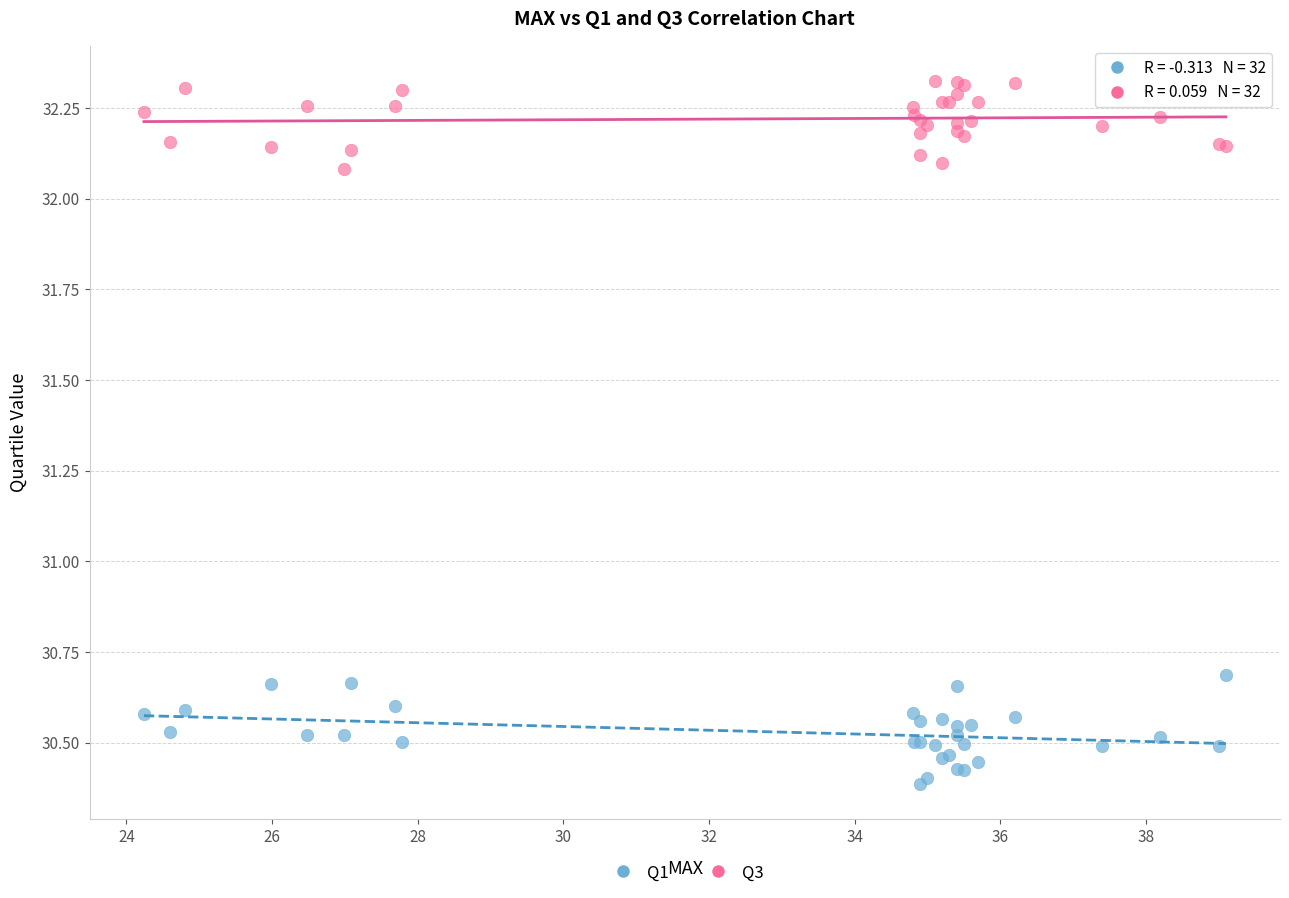

Which series contains the lowest Y value?

Q1